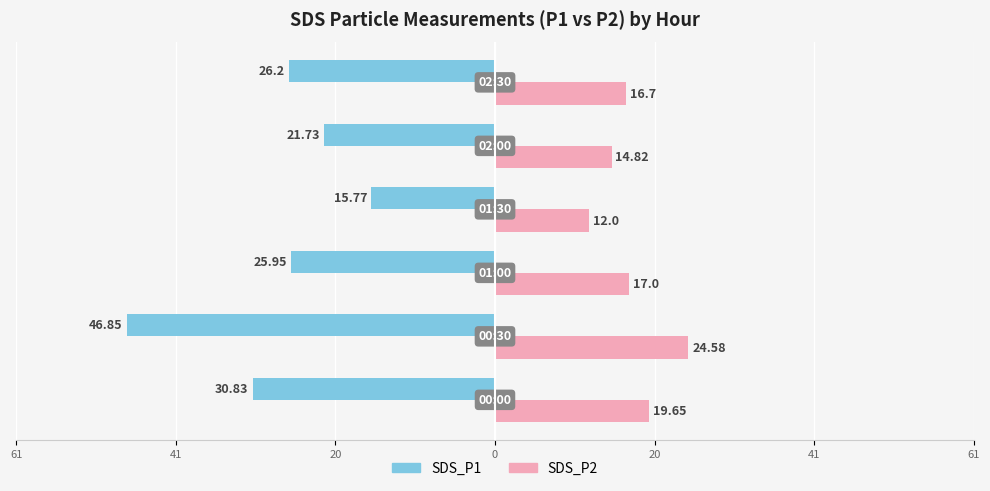

What are all the series names shown in the legend?

SDS_P1, SDS_P2